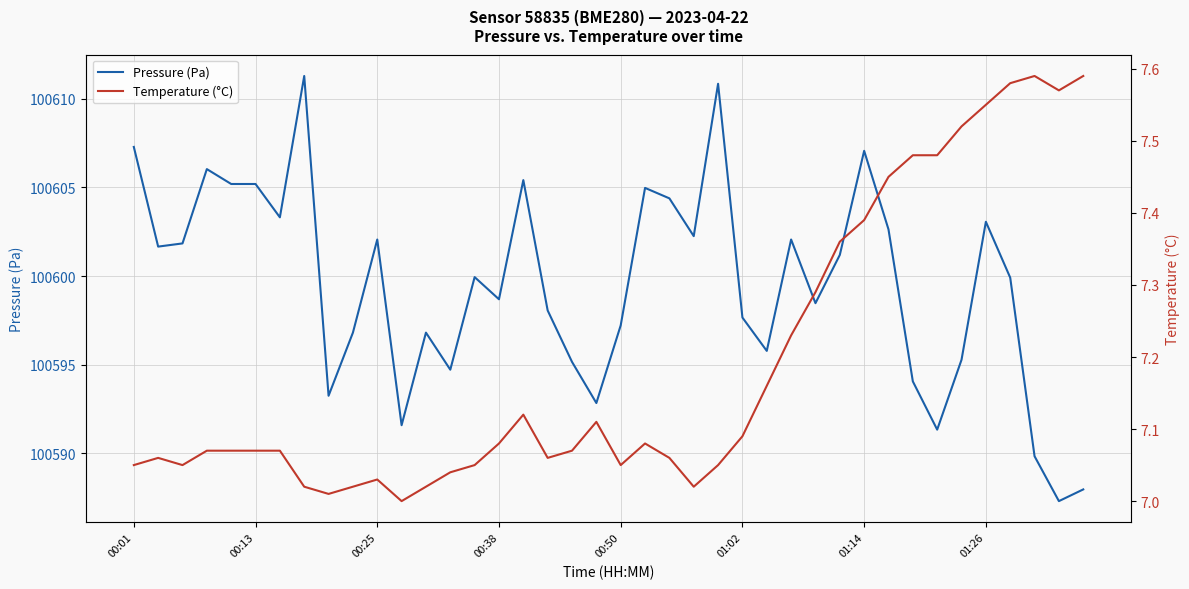

True or false: Temperature (°C) and Pressure (Pa) intersect in this chart.

False